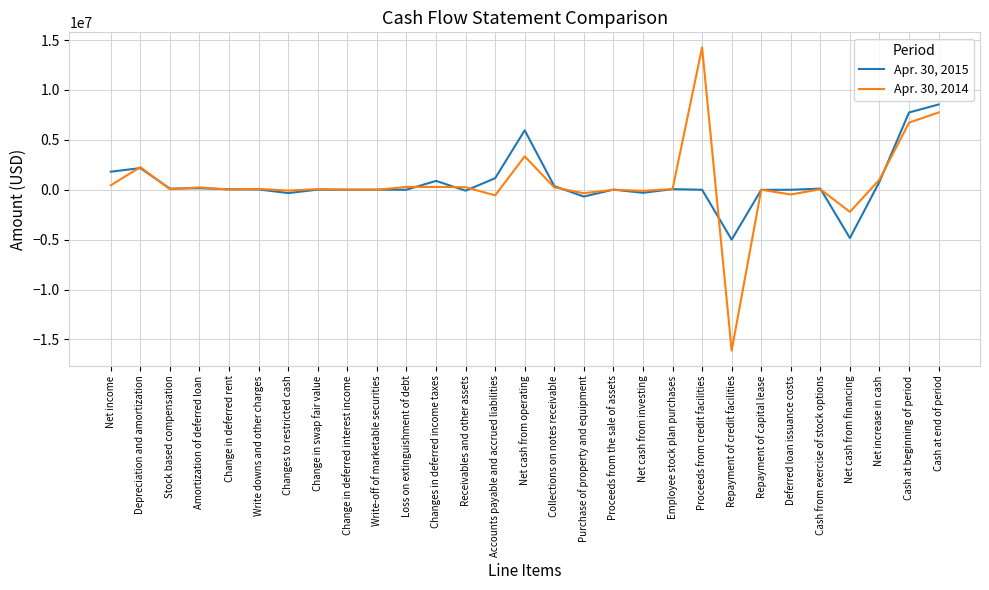

What is the total value across all series at Amortization of deferred loan?

384255